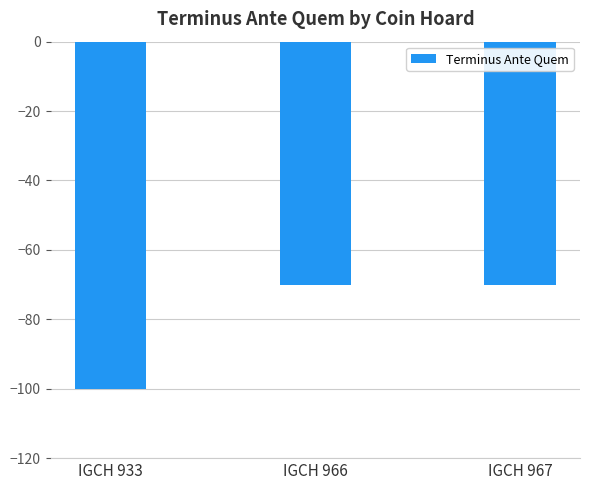

Which has a higher value, IGCH 966 or IGCH 933?

IGCH 966